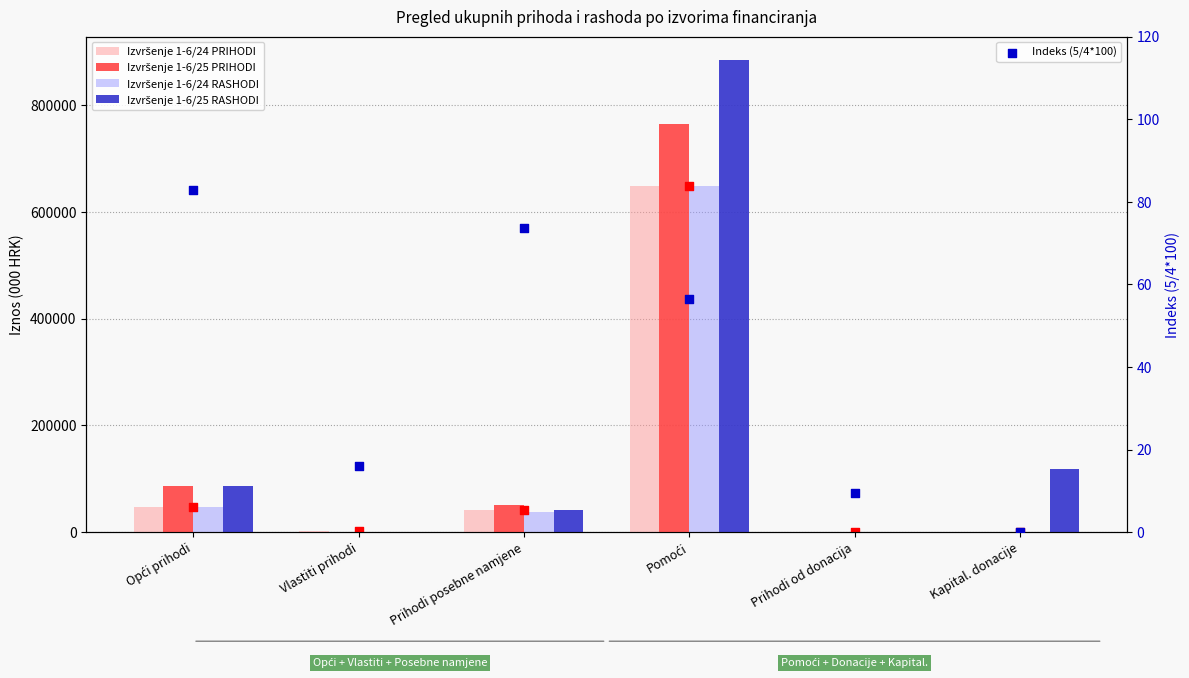

Which series contains the lowest Y value?

Izvršenje 1-6/24 PRIHODI